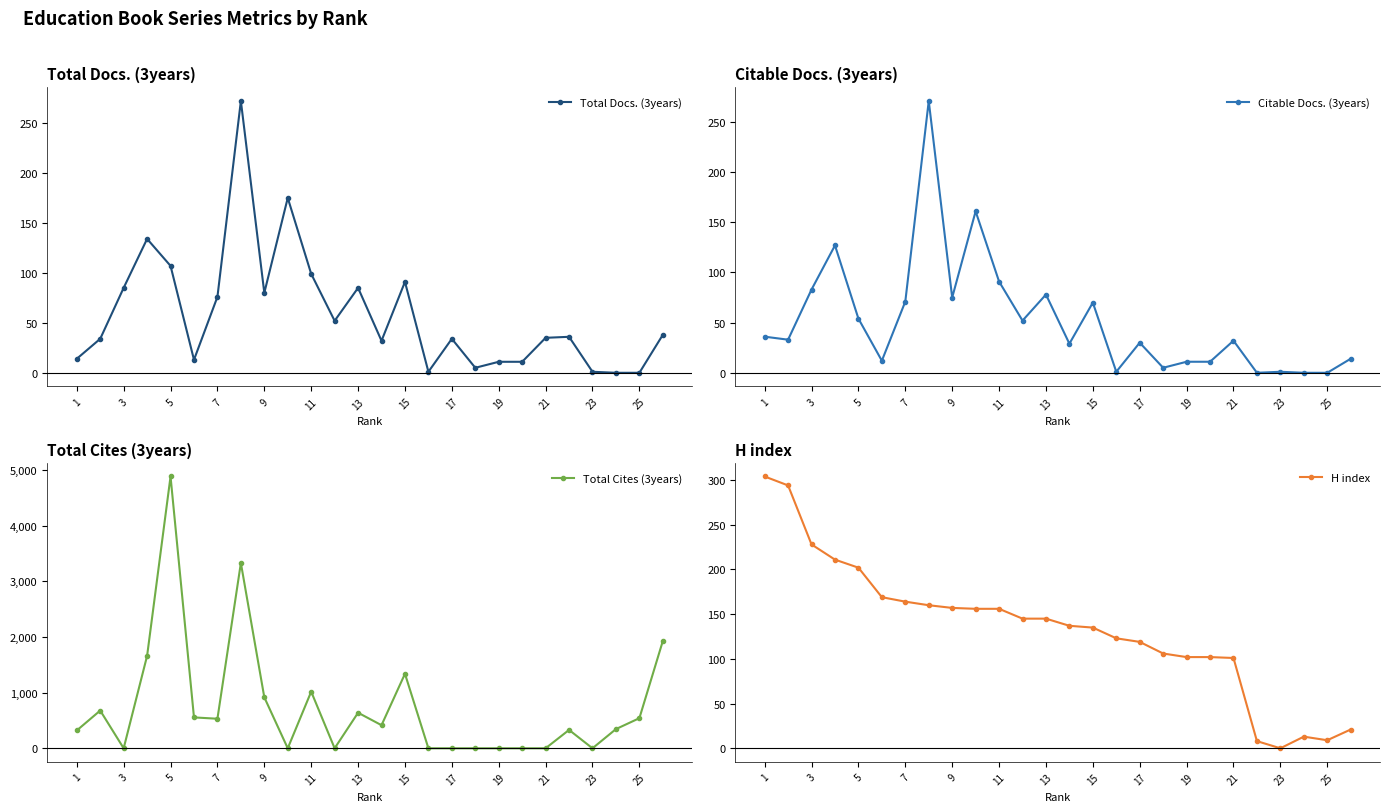

In Total Docs. (3years), how many points are higher than both neighbors (excluding endpoints)?

7